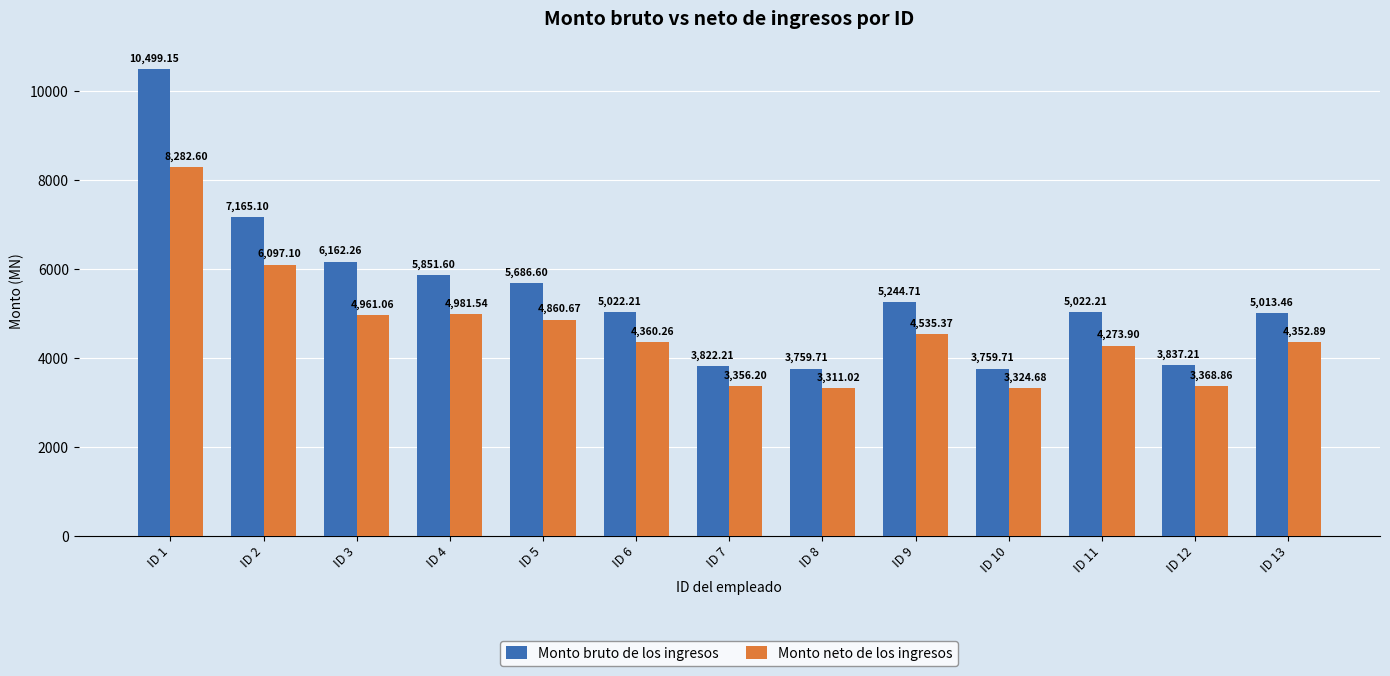

True or false: Monto bruto de los ingresos has a value of 883.5 at ID 12.

False